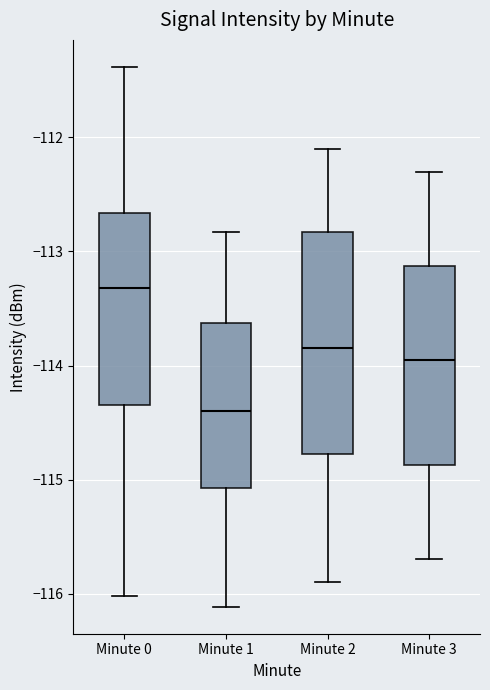

Where does the lower whisker of the box for Minute 3 end on the y-axis? The values are not printed on the chart, so give them approximately, as read against the axis.

-115.7